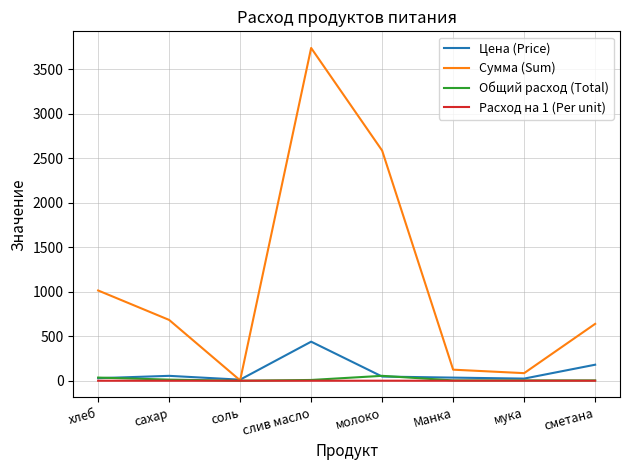

At which label does Цена (Price) first exceed 47?

сахар